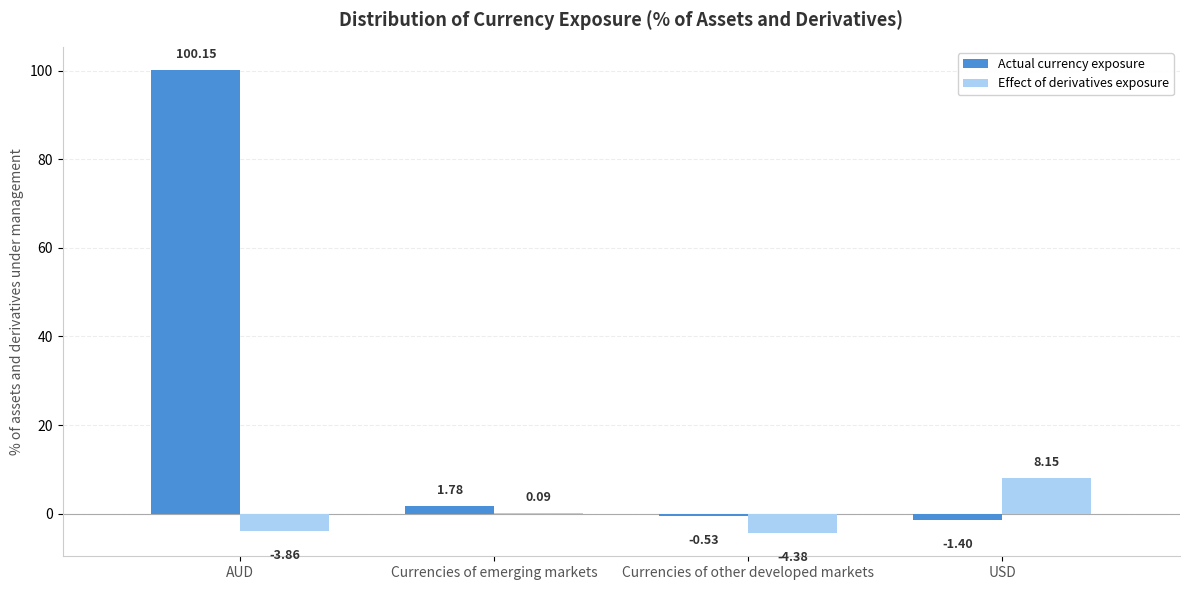

Which category has the highest value across all series?

AUD